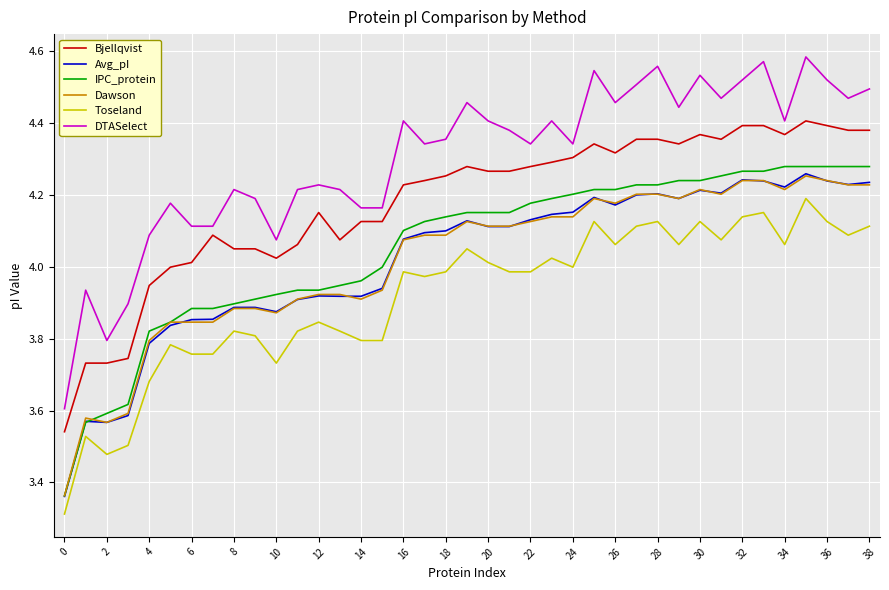

Which series has the widest spread of values?

DTASelect